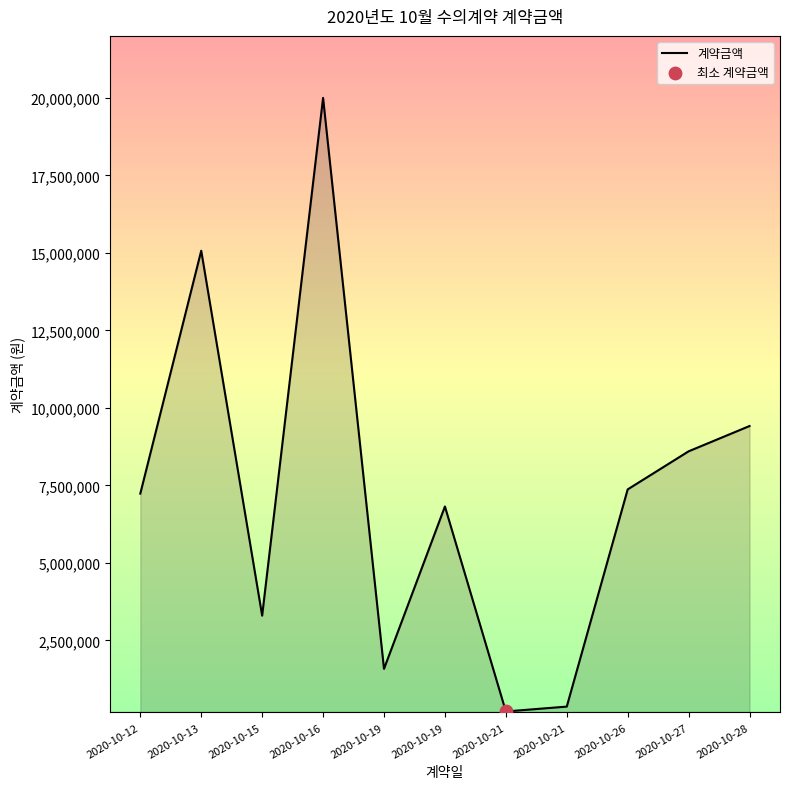

What is the change in value from 2020-10-16 to 2020-10-19?

-18416000